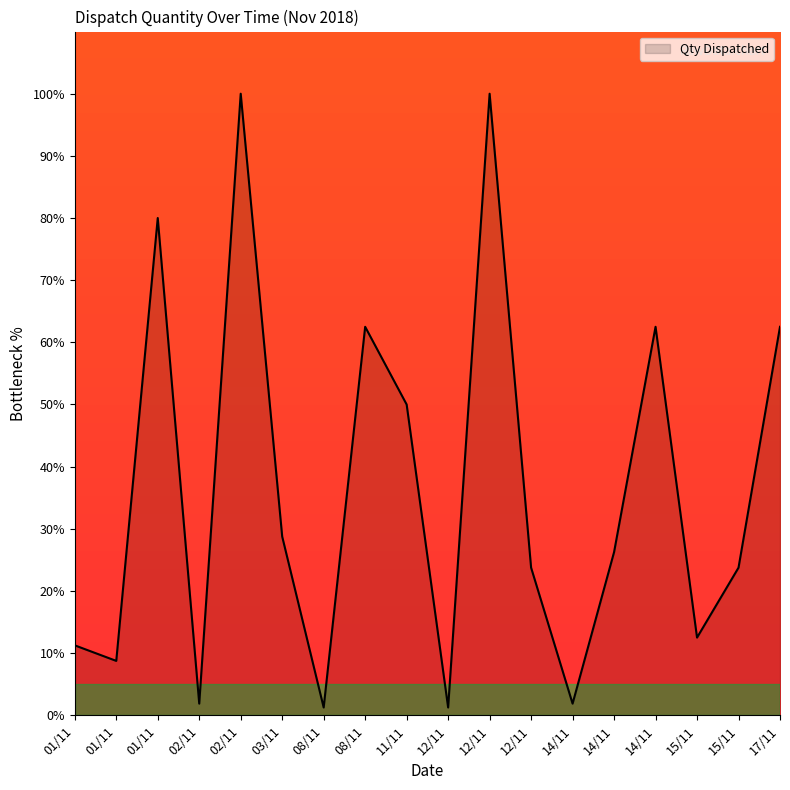

Reading left to right, extract all data points from this chart.

01/11=11.2	01/11=8.8	01/11=80.0	02/11=1.9	02/11=100.0	03/11=28.7	08/11=1.2	08/11=62.5	11/11=50.0	12/11=1.2	12/11=100.0	12/11=23.8	14/11=1.9	14/11=26.2	14/11=62.5	15/11=12.5	15/11=23.8	17/11=62.5